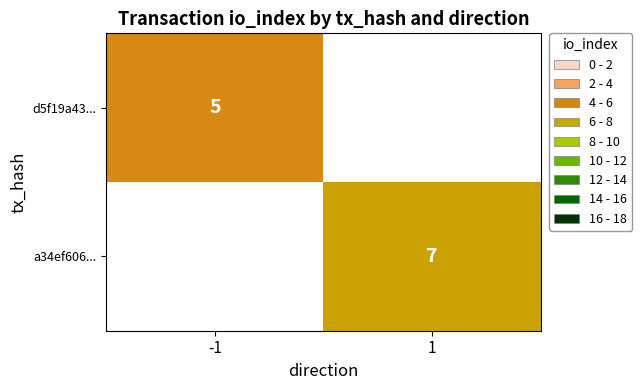

True or false: d5f19a43... has a value of 5 at -1.

True